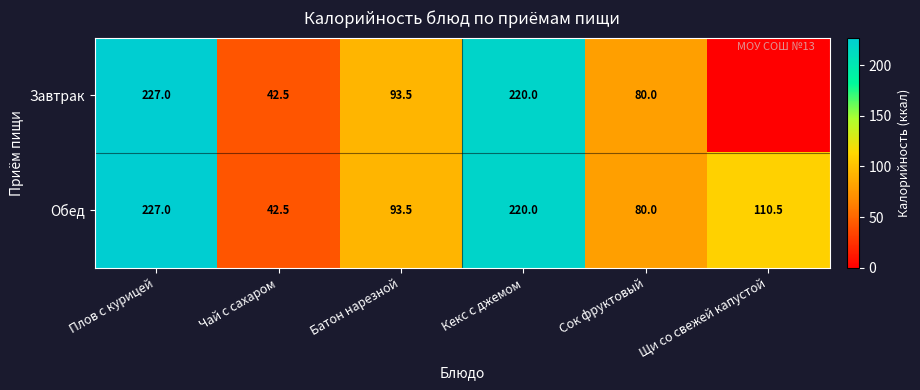

True or false: Завтрак has a value of 80.0 at Сок фруктовый.

True